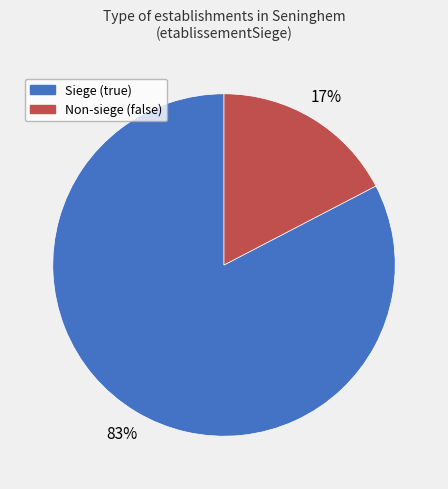

Is there any slice that represents more than half of the pie?

Yes